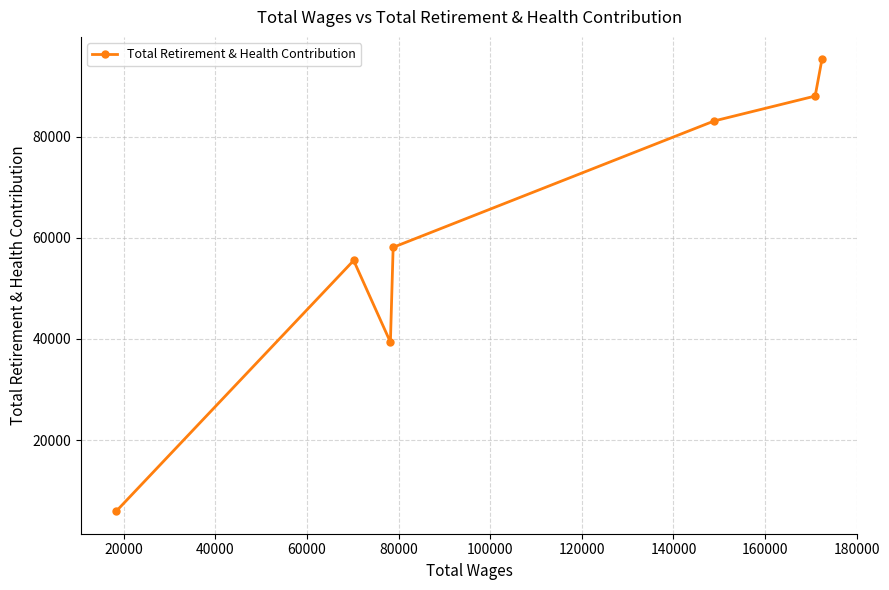

What is the difference between the maximum and minimum values?

89260